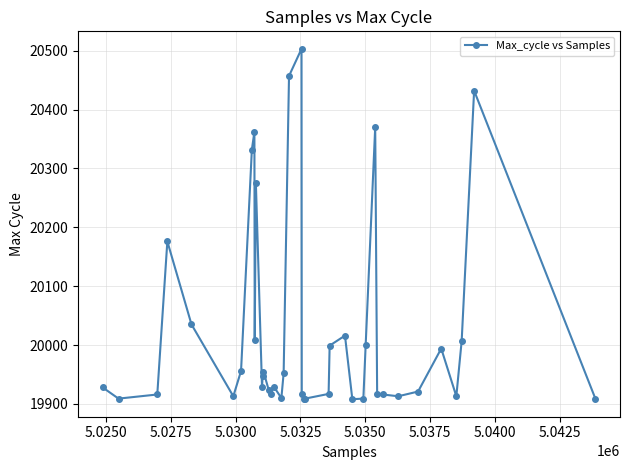

True or false: the data has more than 1 interior local peaks.

True